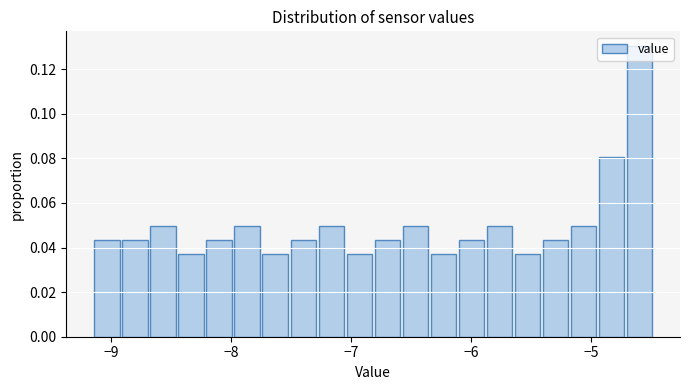

Read against the x-axis, roughly where is the centre of the tallest bar?

-4.6